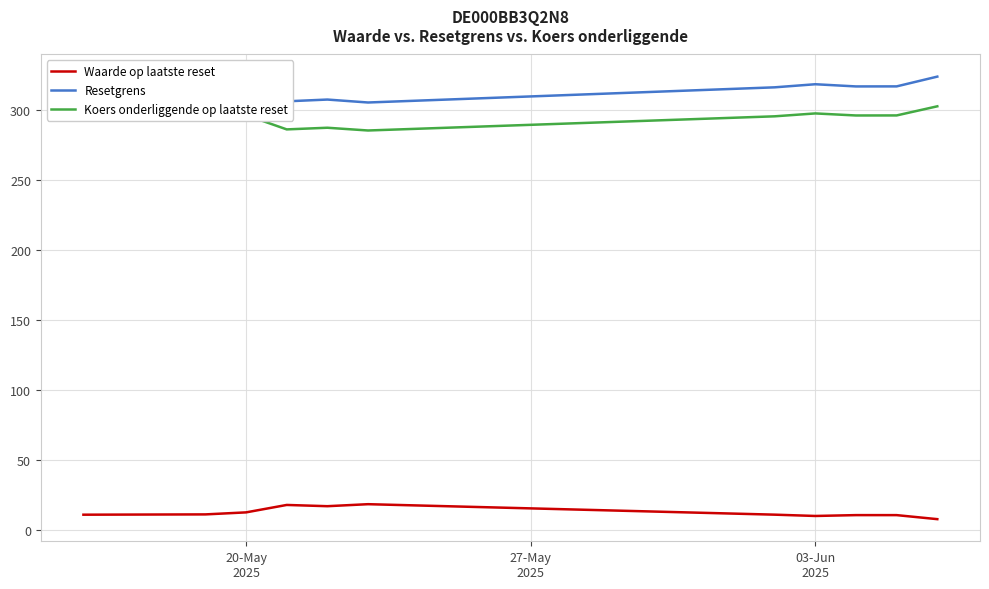

Which series has the largest total across all categories?

Resetgrens